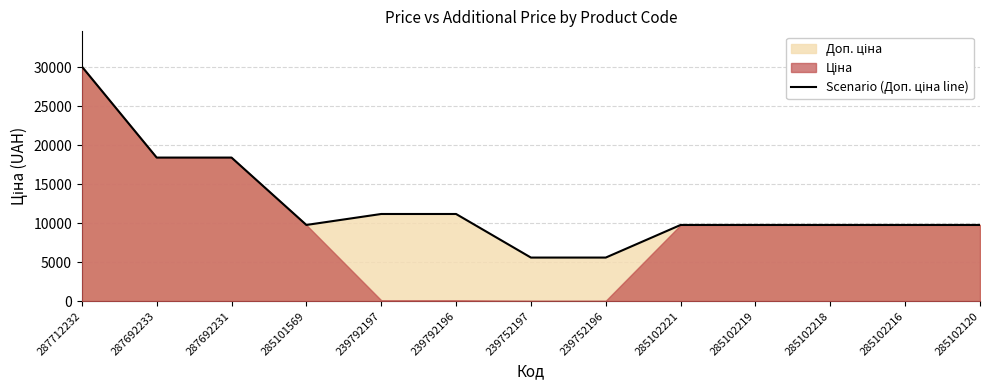

What is the sum of all values?

159143.5